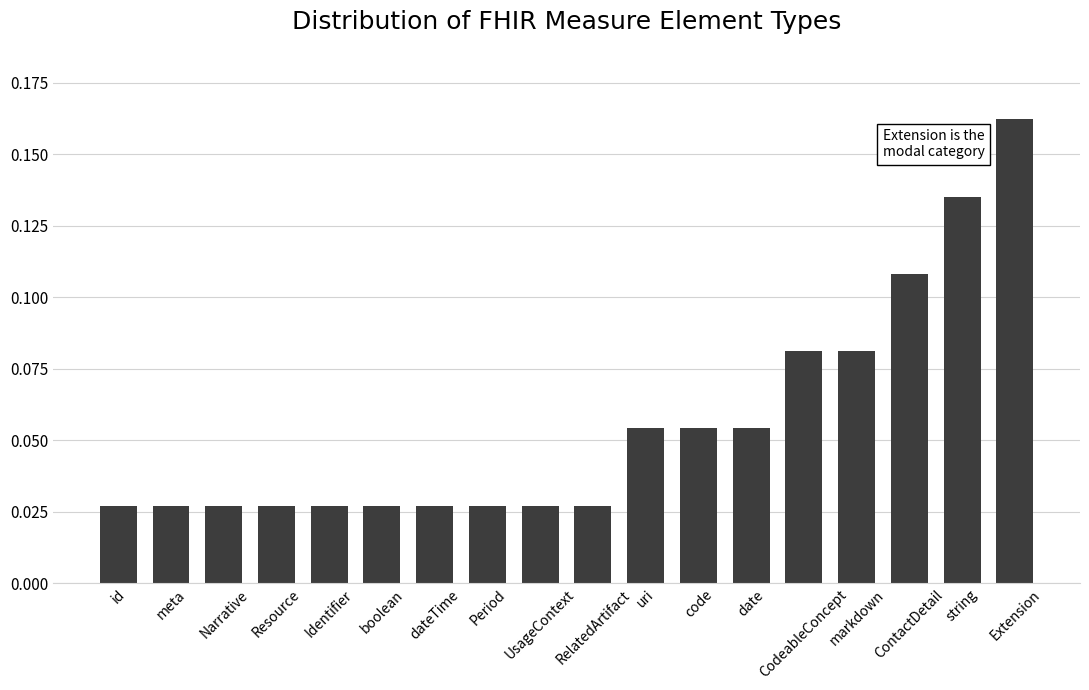

What position from the right is CodeableConcept?

5